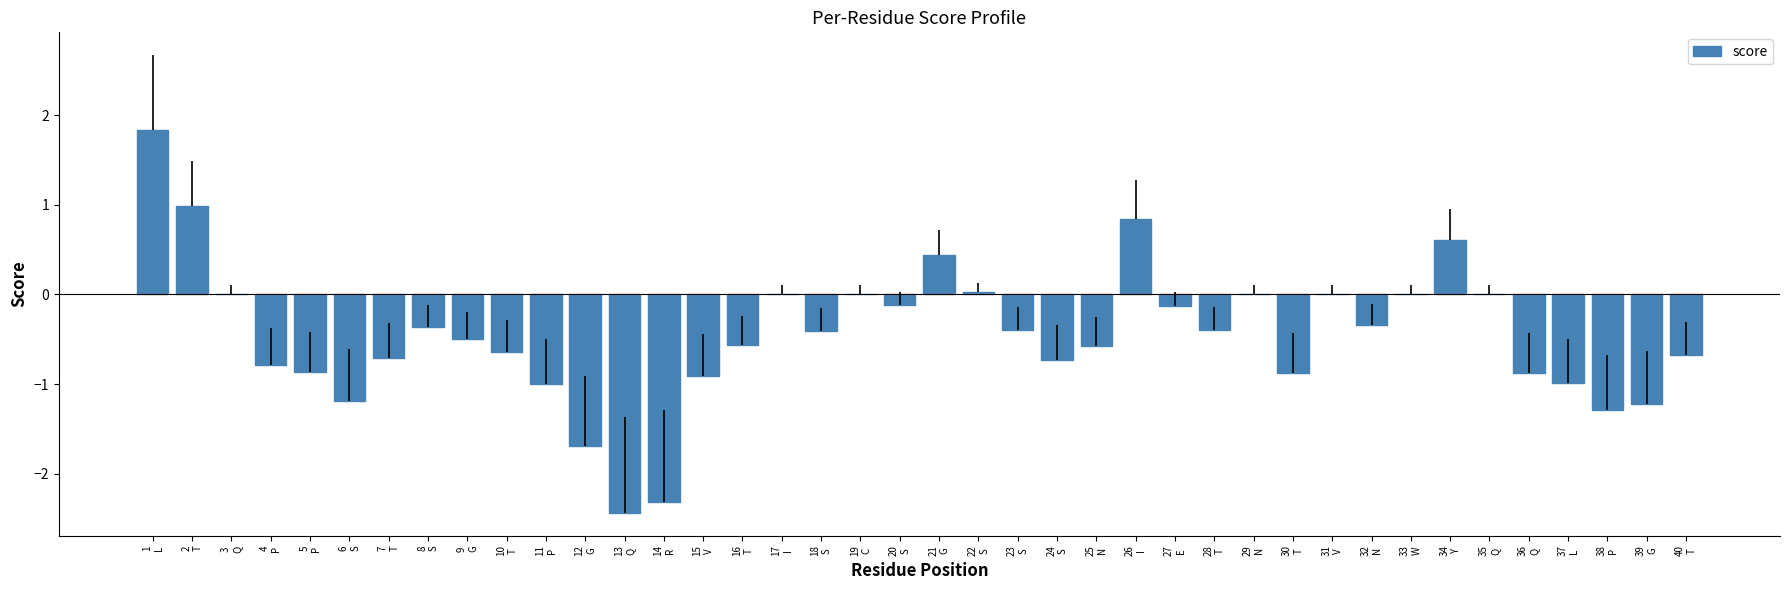

Count the number of data series in this chart.

1